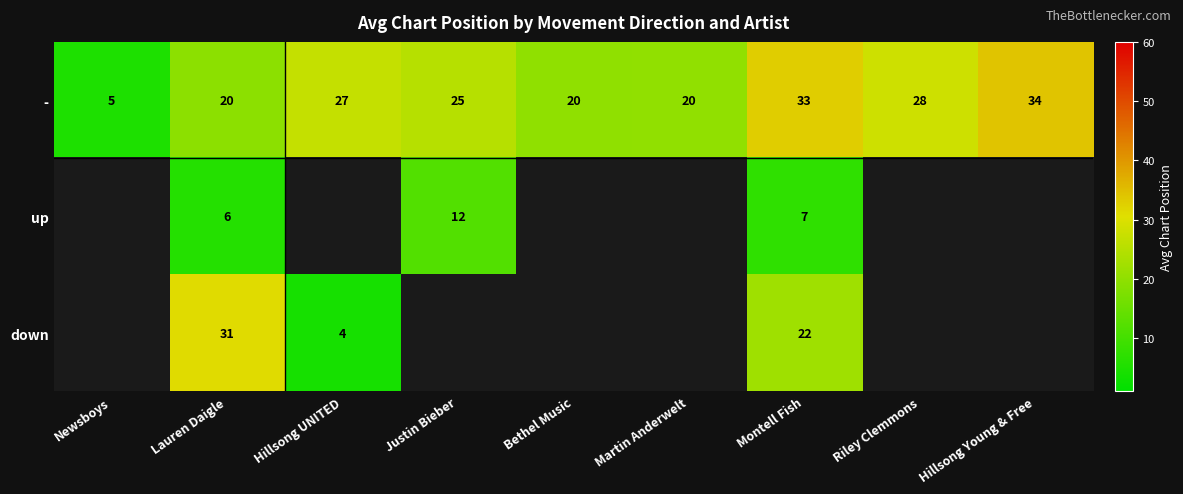

What is the lowest value of the - series?

5